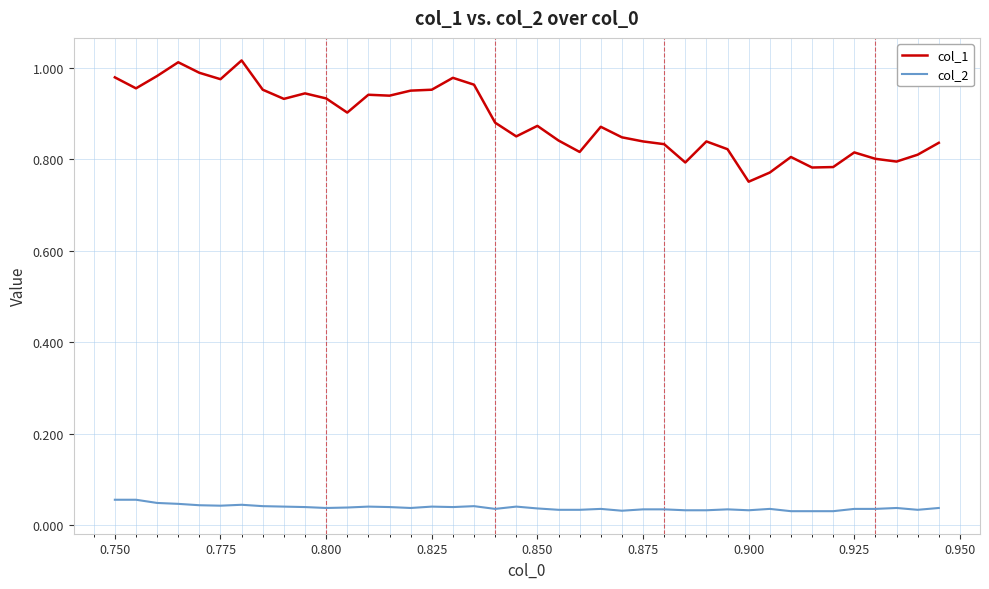

Which series has the largest total across all categories?

col_1